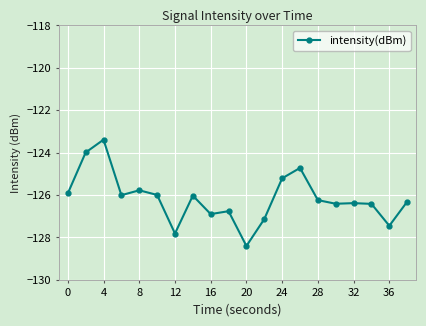

Does the chart display data point markers on the line(s)?

Yes